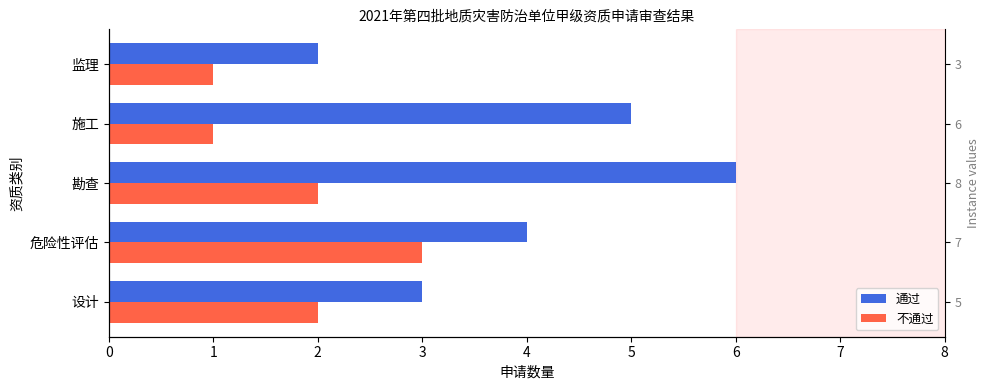

What are all the series names shown in the legend?

通过, 不通过